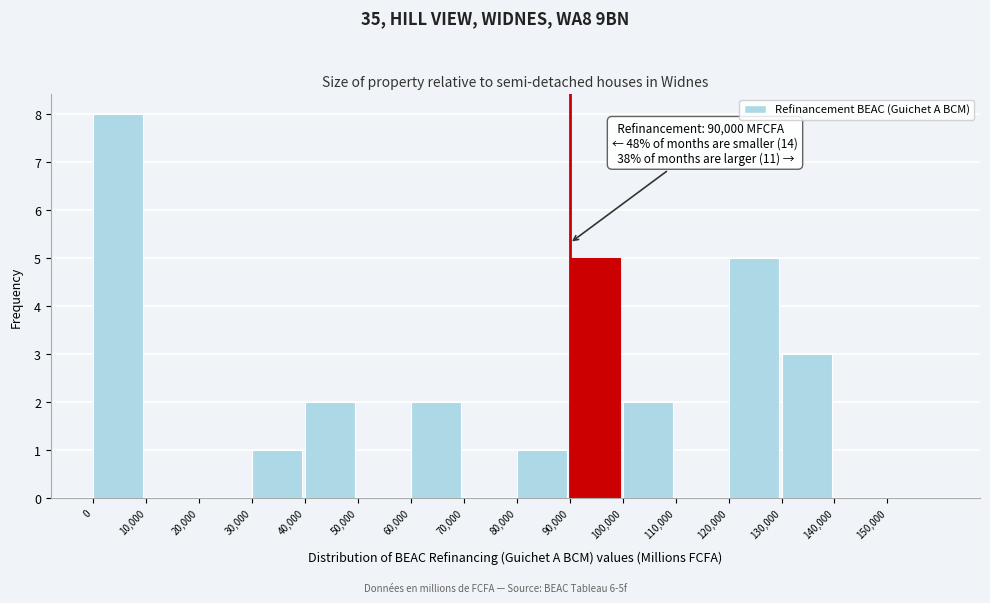

Which range on the x-axis has the tallest bar?

0 to 10000